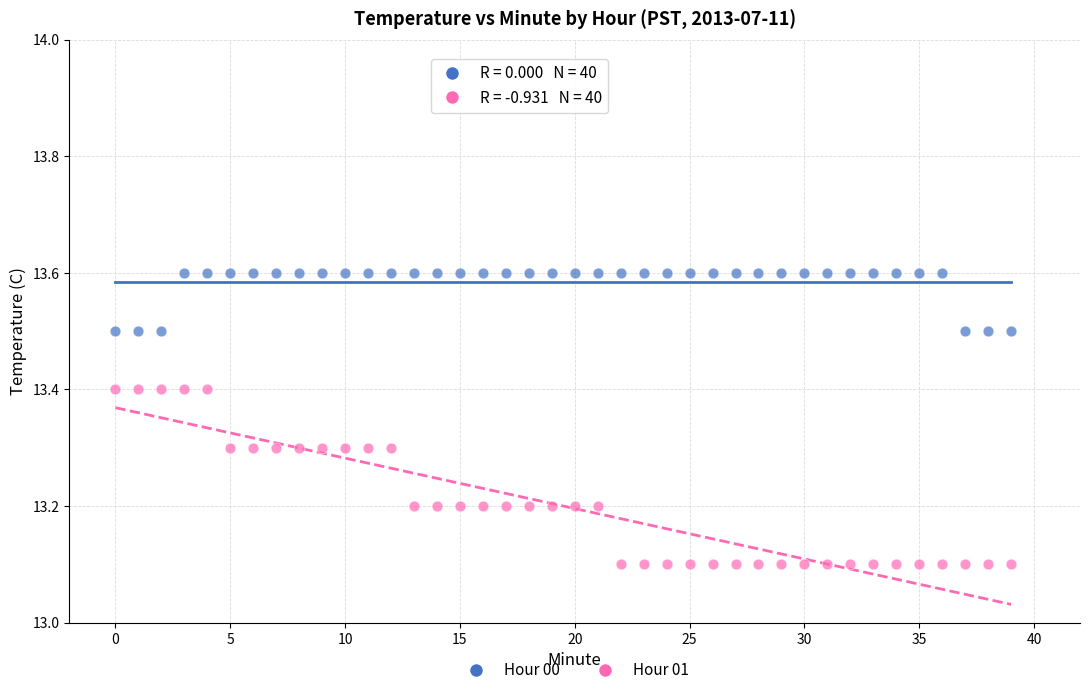

Which series has the widest spread of Y values?

Hour 01